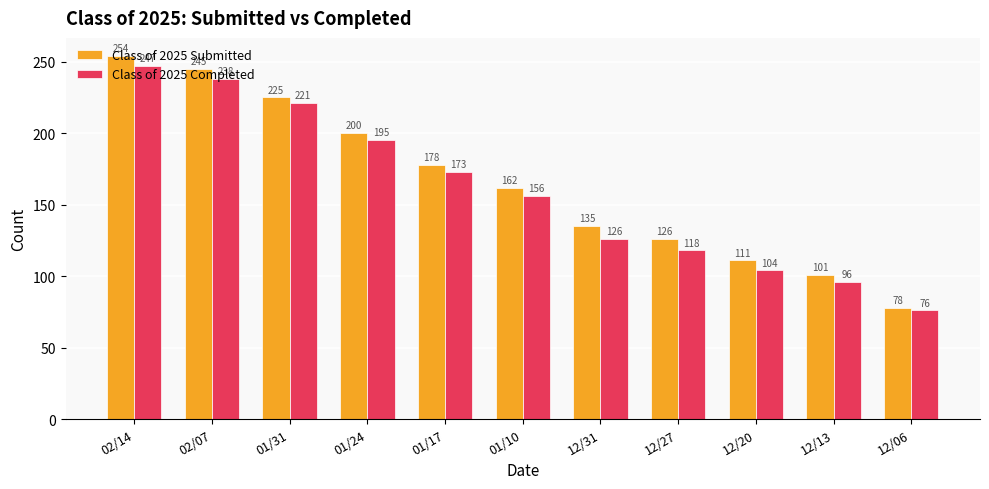

What is the total value across all series at 12/31?

261